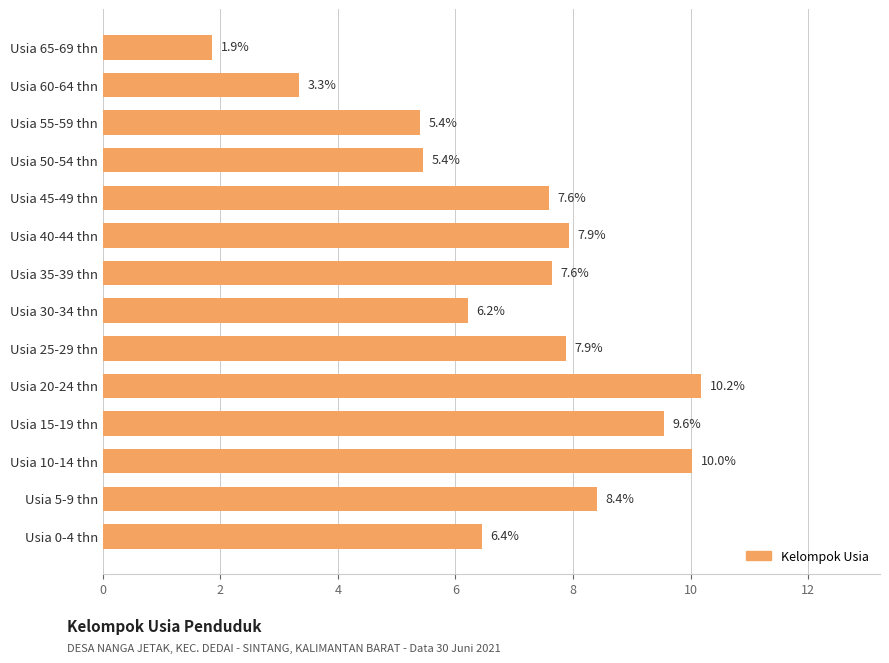

At which label is the value closest to 6?

Usia 30-34 thn